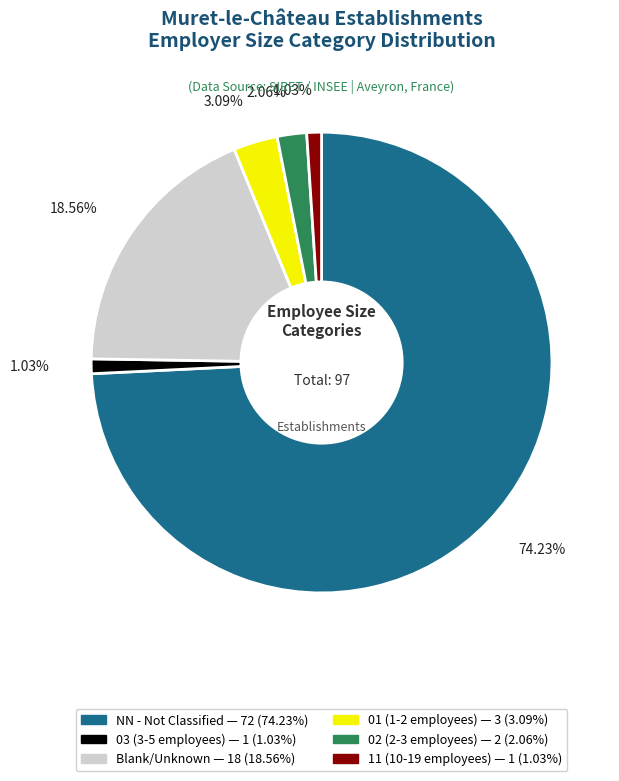

Does any single category account for the majority?

Yes